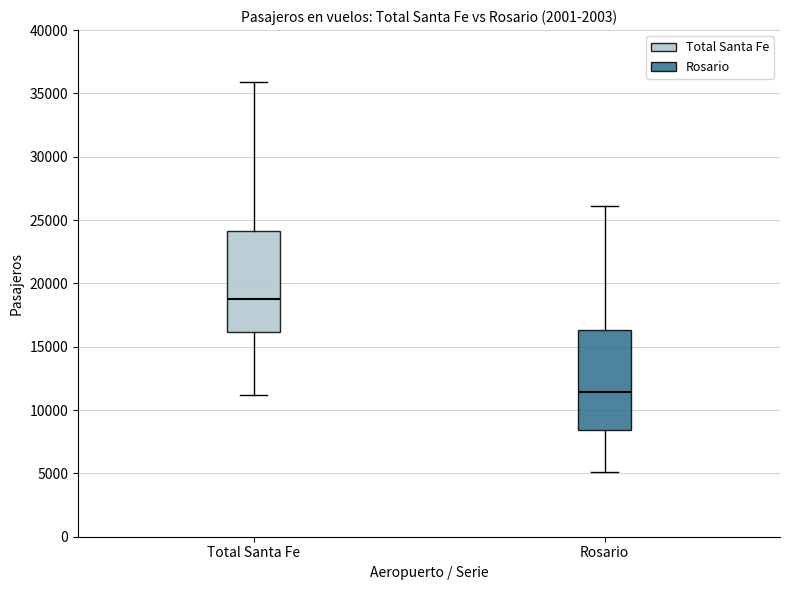

Reading left to right, read every box against the y-axis: the position of its median line, the range the box covers, and the ends of its whiskers. The values are not printed on the chart, so give them approximately, as read against the axis.

Total Santa Fe: median 19000, box 16000 to 24000, whiskers 11000 to 36000
Rosario: median 11500, box 8500 to 16500, whiskers 5000 to 26000